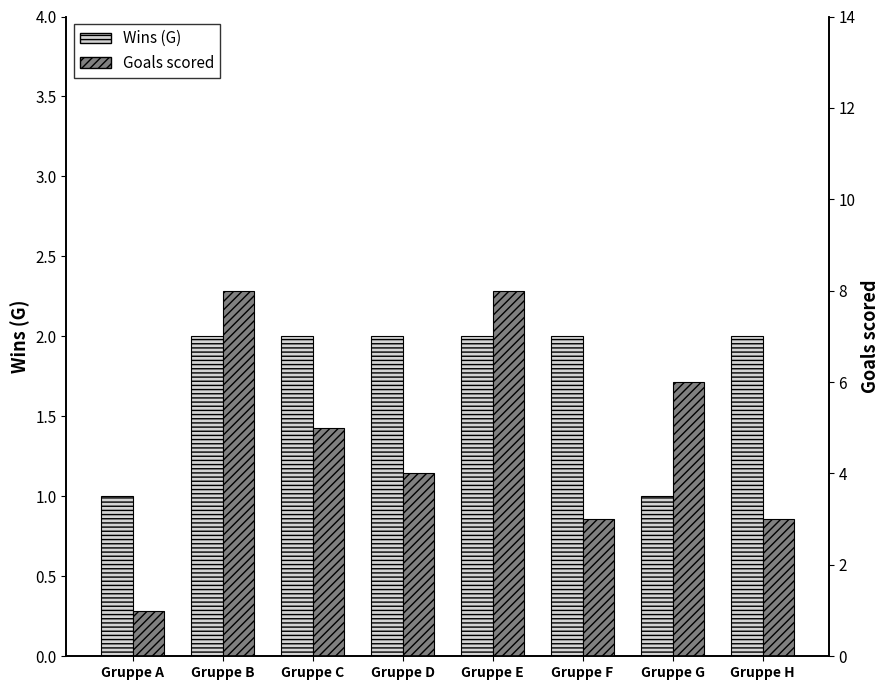

Which has a higher value, Gruppe G or Gruppe A?

Gruppe G